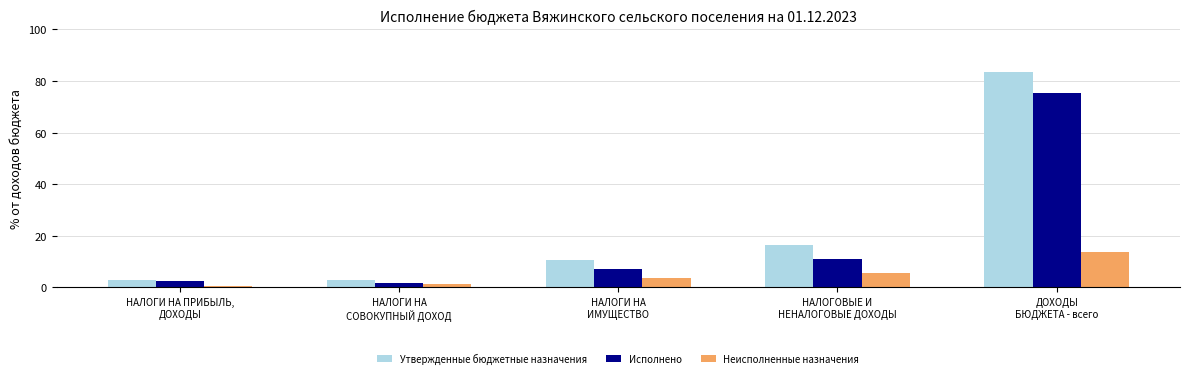

List the series in order of their overall mean, highest first.

Утвержденные бюджетные назначения, Исполнено, Неисполненные назначения